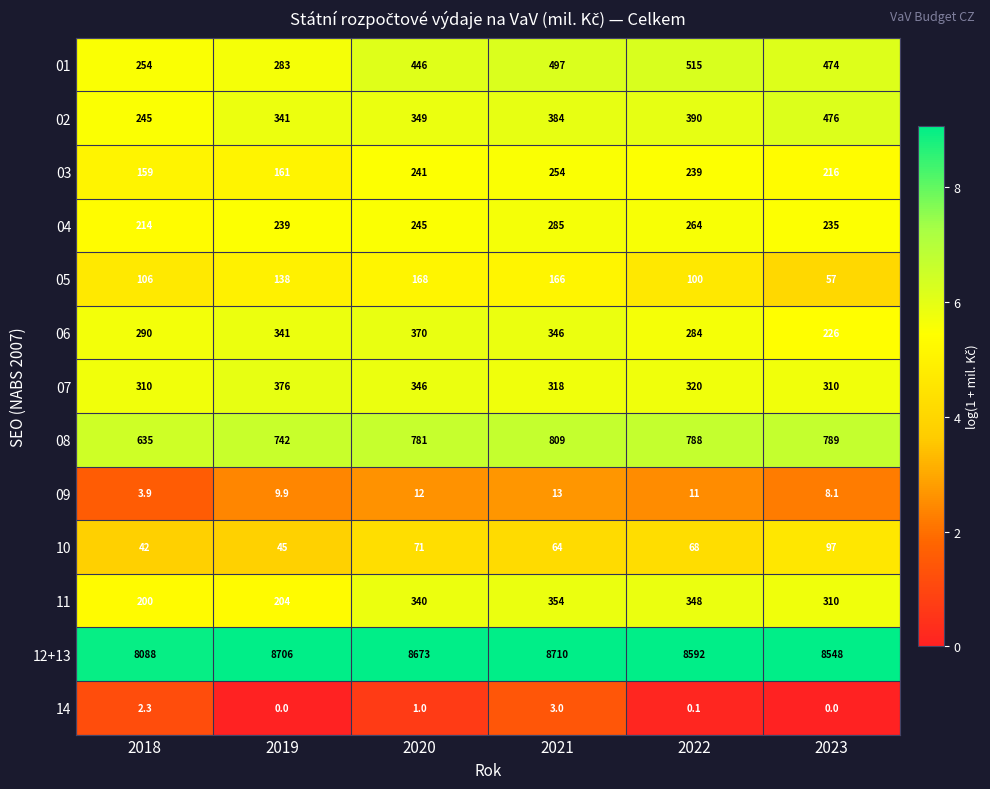

What is the maximum value shown in the chart?

8710.0